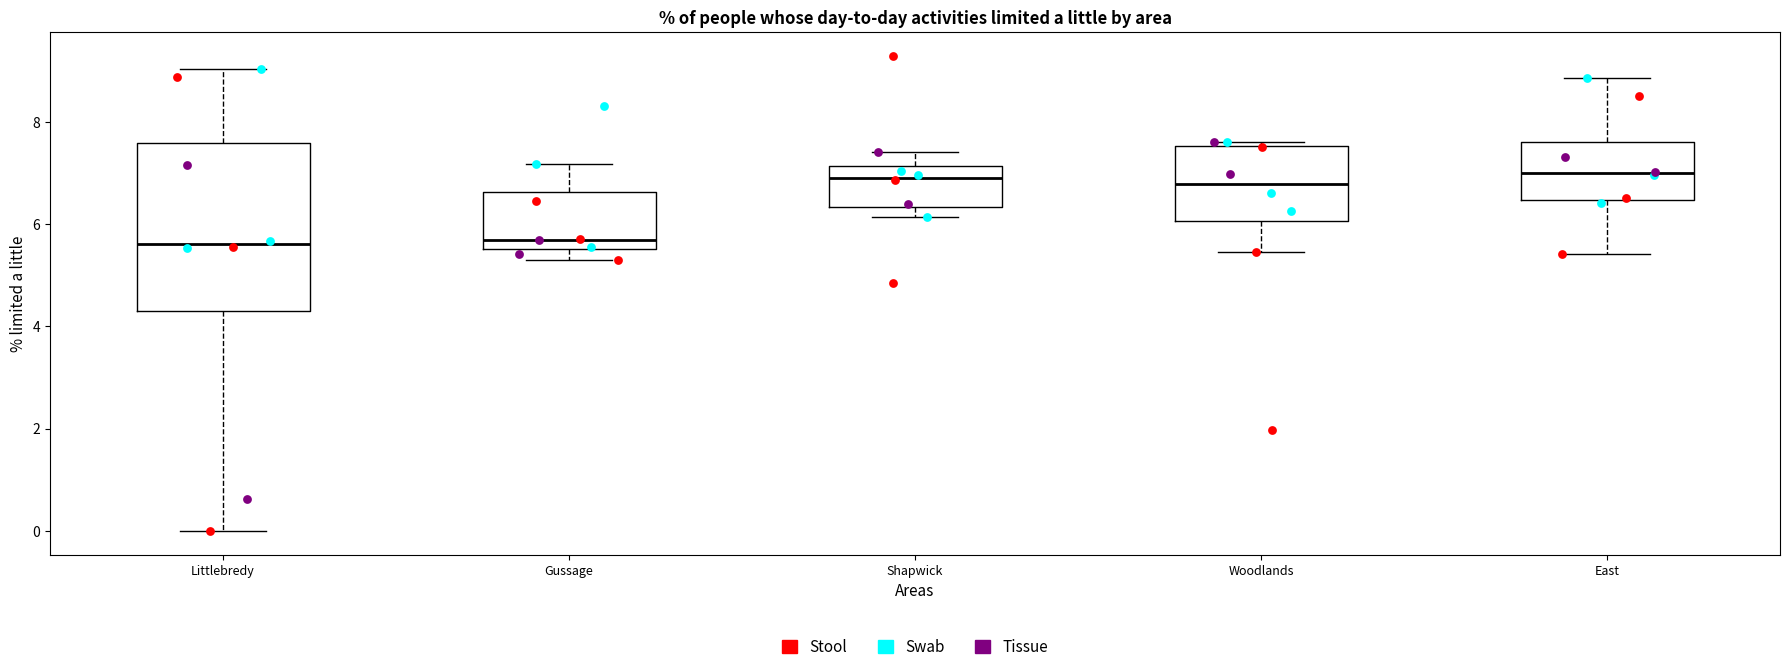

Reading left to right, read every box against the y-axis: the position of its median line, the range the box covers, and the ends of its whiskers. The values are not printed on the chart, so give them approximately, as read against the axis.

Littlebredy: median 5.6, box 4.4 to 7.6, whiskers 0.0 to 9.0
Gussage: median 5.6 (just above the box's lower edge), box 5.6 to 6.6, whiskers 5.2 to 7.2
Shapwick: median 7.0, box 6.4 to 7.2, whiskers 6.2 to 7.4
Woodlands: median 6.8, box 6.0 to 7.6, whiskers 5.4 to 7.6 (just above the box's upper edge)
East: median 7.0, box 6.4 to 7.6, whiskers 5.4 to 8.8